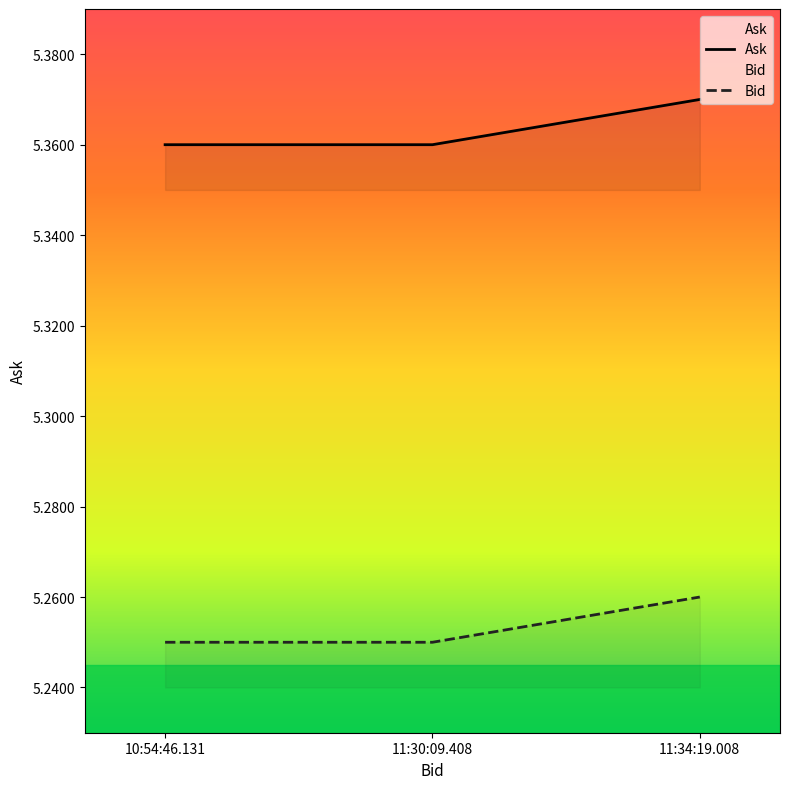

List the labels in order of Bid value, largest first.

11:34:19.008, 10:54:46.131, 11:30:09.408